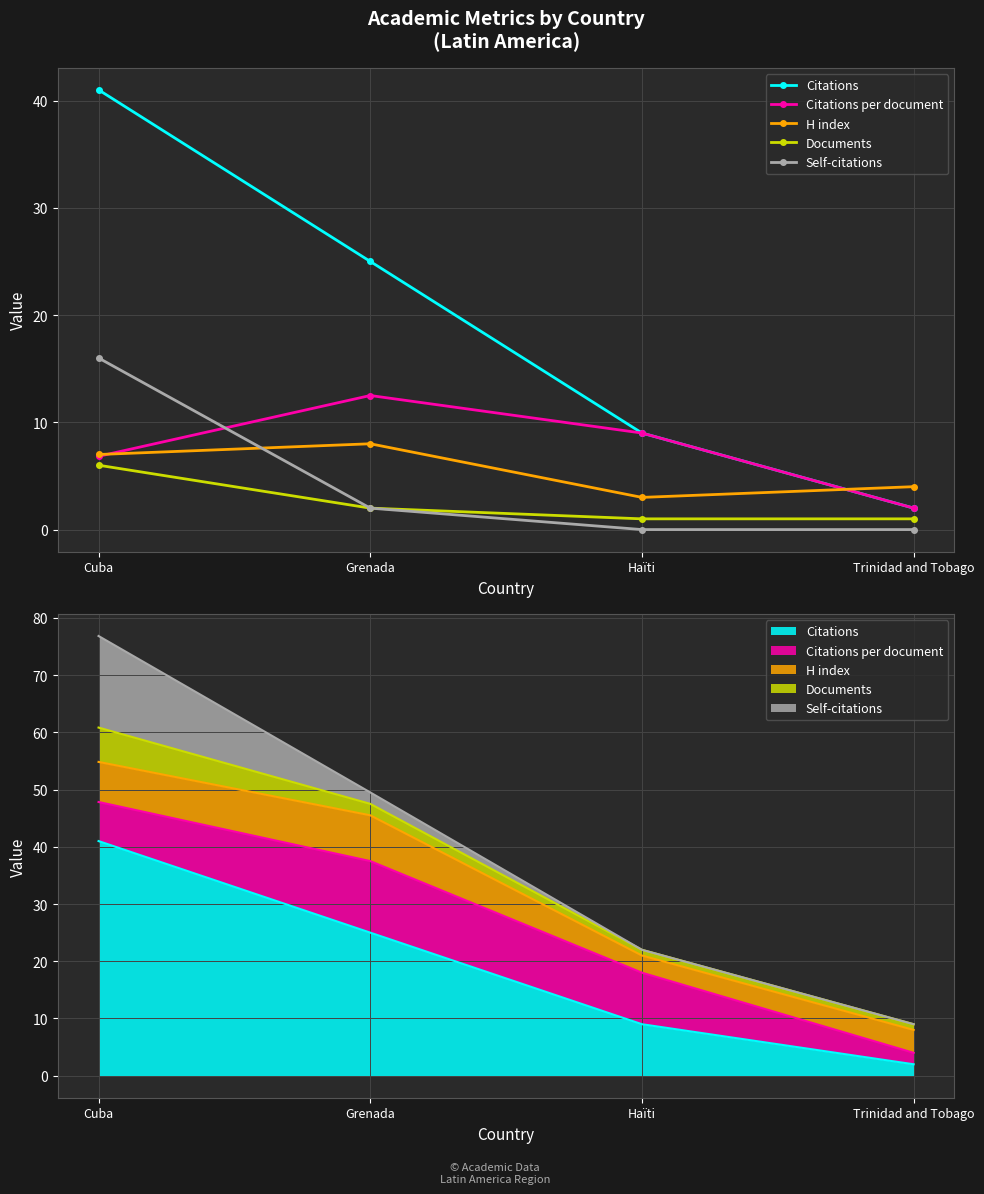

Reading left to right, extract all data points from this chart.

Citations: Cuba=41.0	Grenada=25.0	Haïti=9.0	Trinidad and Tobago=2.0
Citations per document: Cuba=6.8	Grenada=12.5	Haïti=9.0	Trinidad and Tobago=2.0
H index: Cuba=7.0	Grenada=8.0	Haïti=3.0	Trinidad and Tobago=4.0
Documents: Cuba=6.0	Grenada=2.0	Haïti=1.0	Trinidad and Tobago=1.0
Self-citations: Cuba=16.0	Grenada=2.0	Haïti=0.0	Trinidad and Tobago=0.0